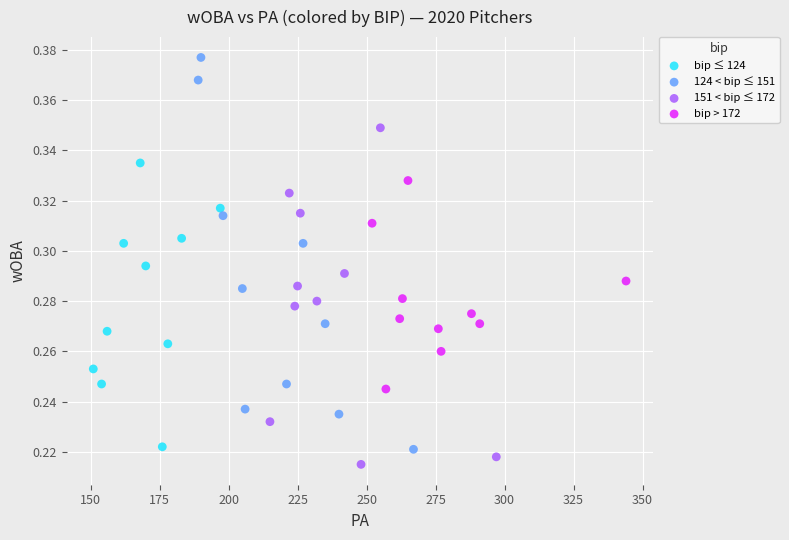

Which series has the largest Y range (max minus min)?

124 < bip ≤ 151